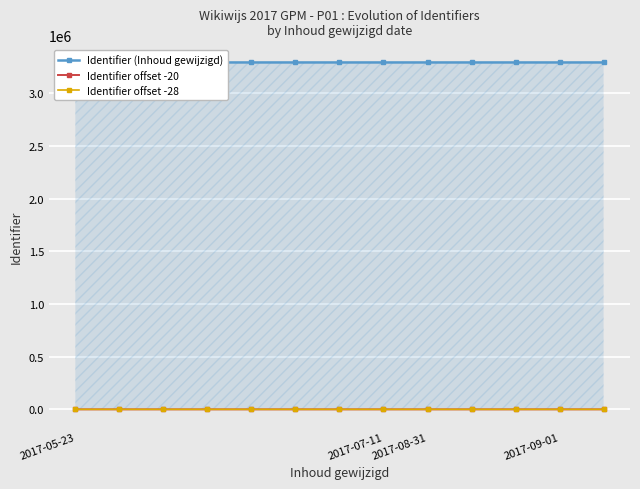

Which series has the largest total across all categories?

Identifier (Inhoud gewijzigd)